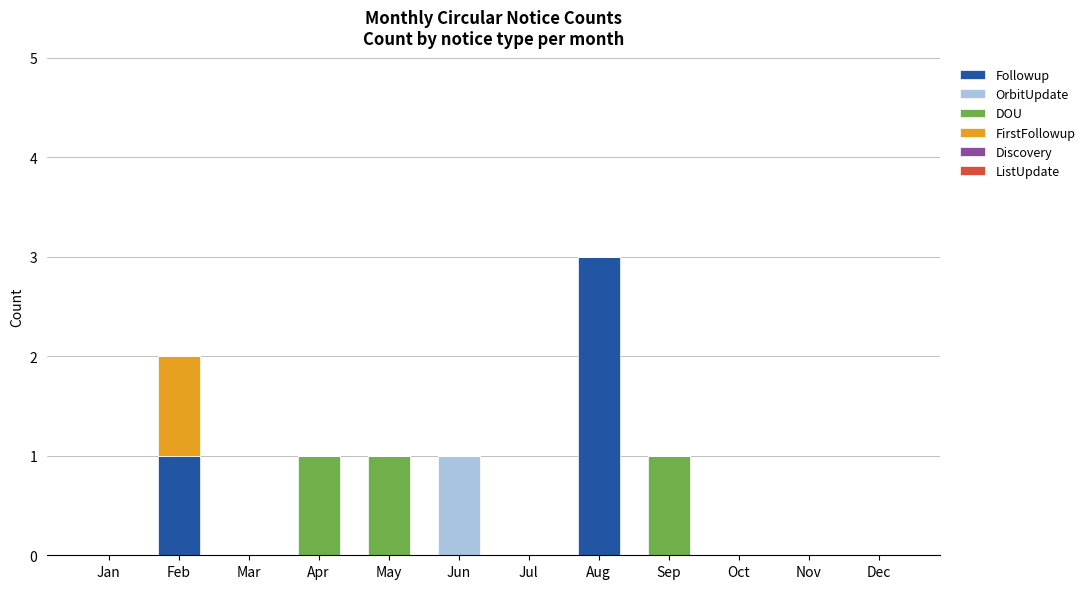

The Followup series shows 0 at Jul. True or false?

True